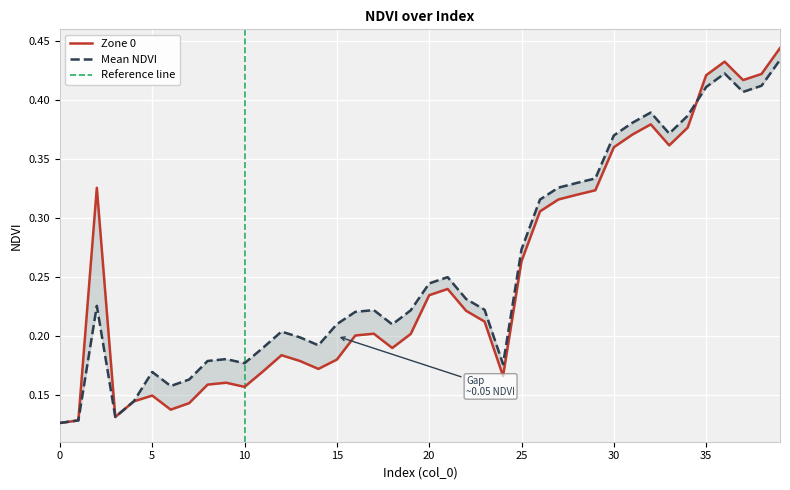

Reading left to right, what are all the values shown in this chart?

Zone 0: 0=0.1	1=0.1	2=0.3	3=0.1	4=0.1	5=0.1	6=0.1	7=0.1	8=0.2	9=0.2	10=0.2	11=0.2	12=0.2	13=0.2	14=0.2	15=0.2	16=0.2	17=0.2	18=0.2	19=0.2	20=0.2	21=0.2	22=0.2	23=0.2	24=0.2	25=0.3	26=0.3	27=0.3	28=0.3	29=0.3	30=0.4	31=0.4	32=0.4	33=0.4	34=0.4	35=0.4	36=0.4	37=0.4	38=0.4	39=0.4
Mean NDVI: 0=0.1	1=0.1	2=0.2	3=0.1	4=0.1	5=0.2	6=0.2	7=0.2	8=0.2	9=0.2	10=0.2	11=0.2	12=0.2	13=0.2	14=0.2	15=0.2	16=0.2	17=0.2	18=0.2	19=0.2	20=0.2	21=0.2	22=0.2	23=0.2	24=0.2	25=0.3	26=0.3	27=0.3	28=0.3	29=0.3	30=0.4	31=0.4	32=0.4	33=0.4	34=0.4	35=0.4	36=0.4	37=0.4	38=0.4	39=0.4